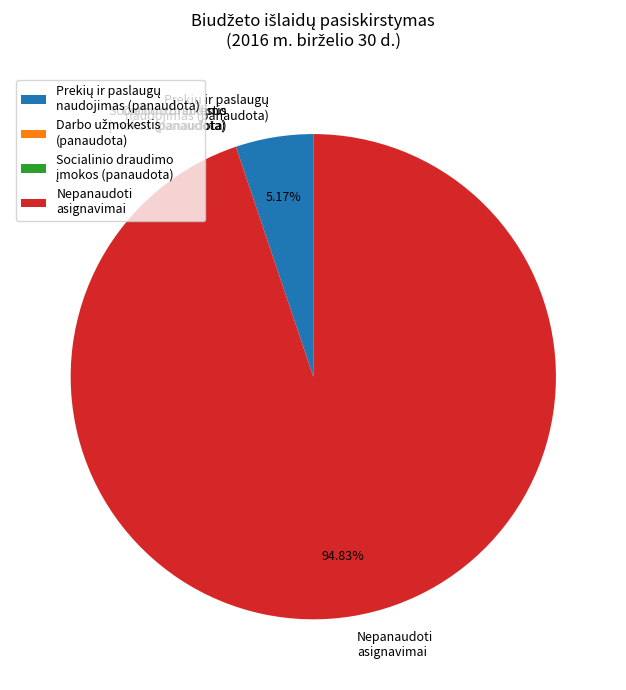

What is the largest slice in the pie chart?

Nepanaudoti asignavimai